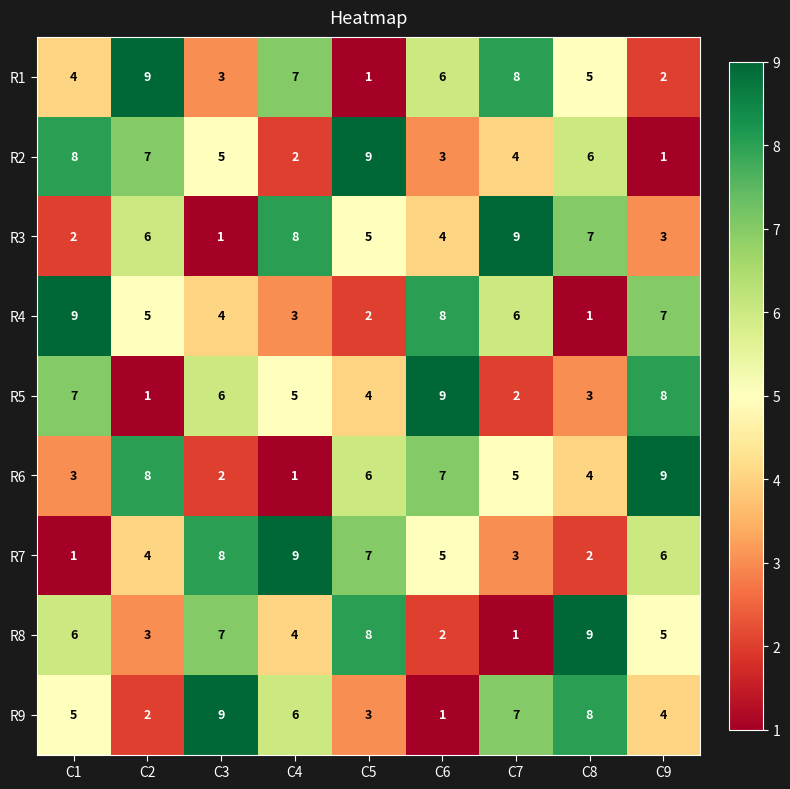

At which label is R2 closest to 5?

C3